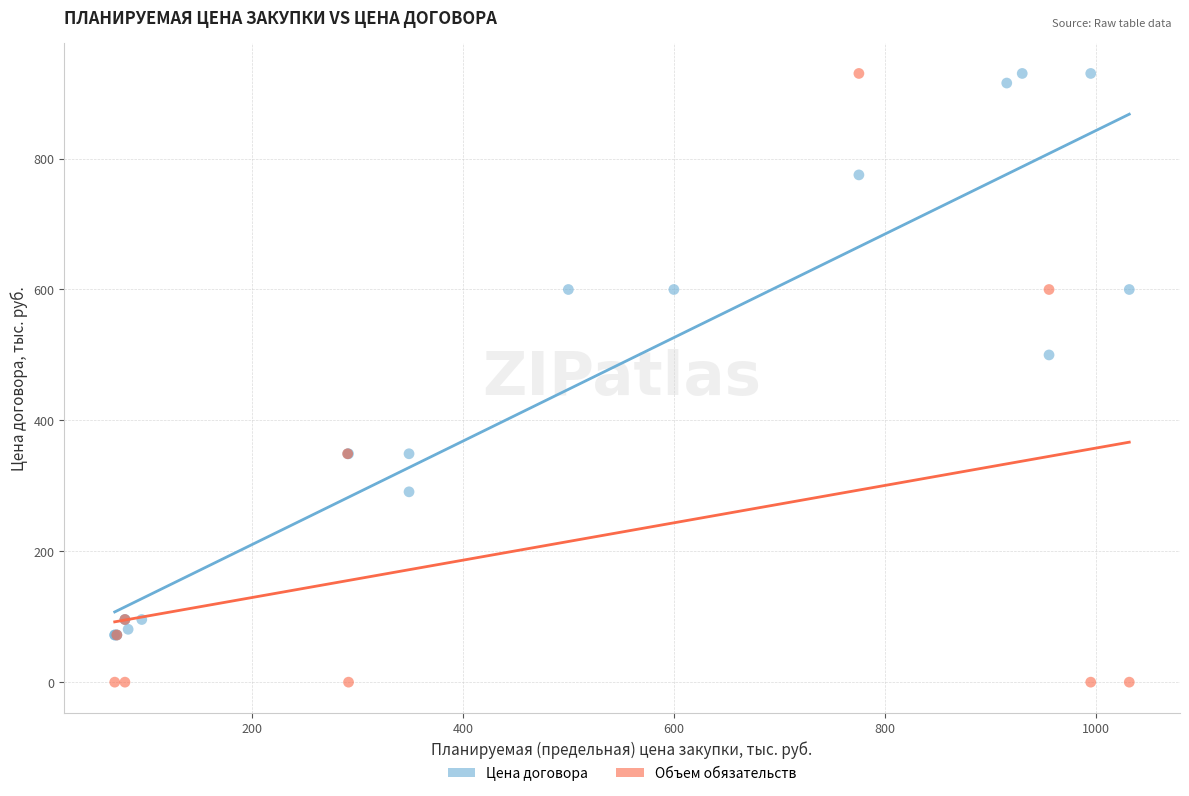

Which series reaches the minimum Y coordinate?

Объем обязательств